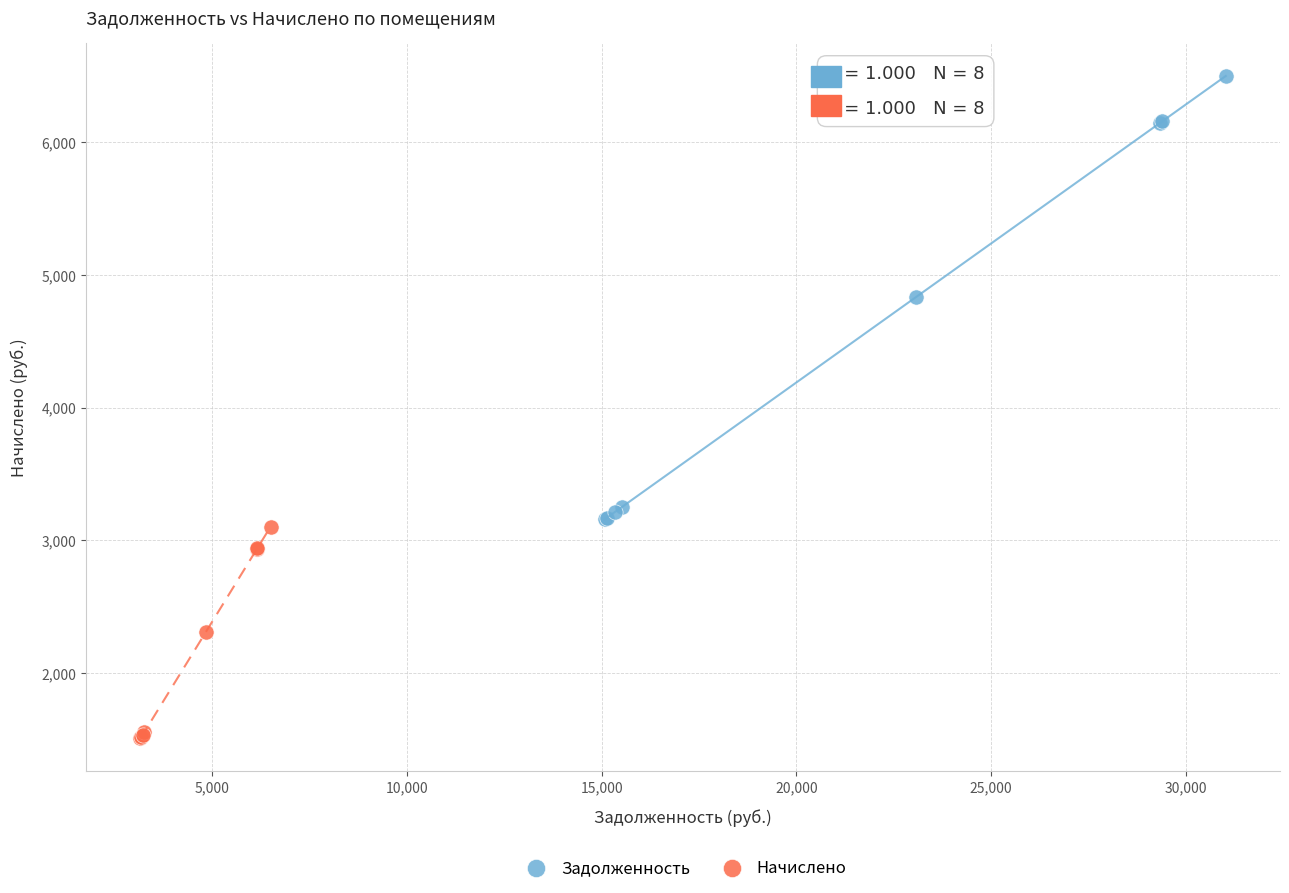

Which series has the largest Y range (max minus min)?

Задолженность